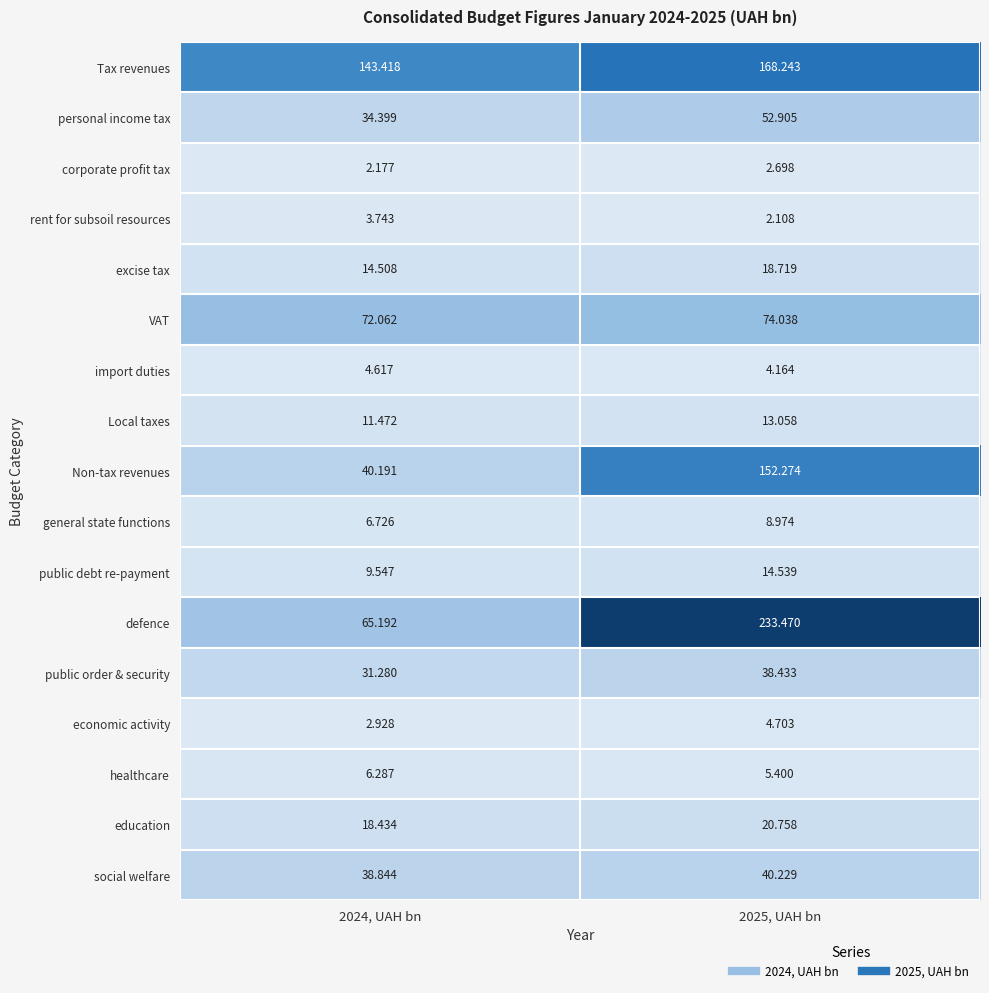

How many values in the Tax revenues series are below 168?

1